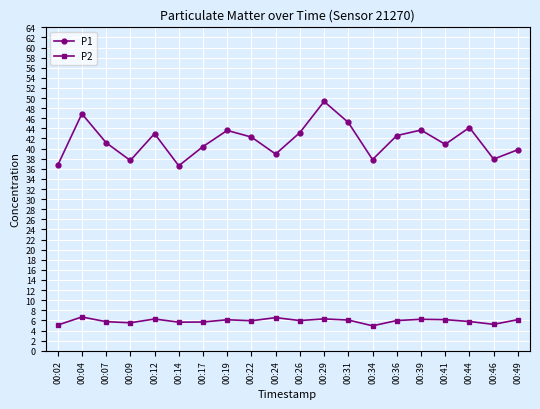

Which series has the largest total across all categories?

P1